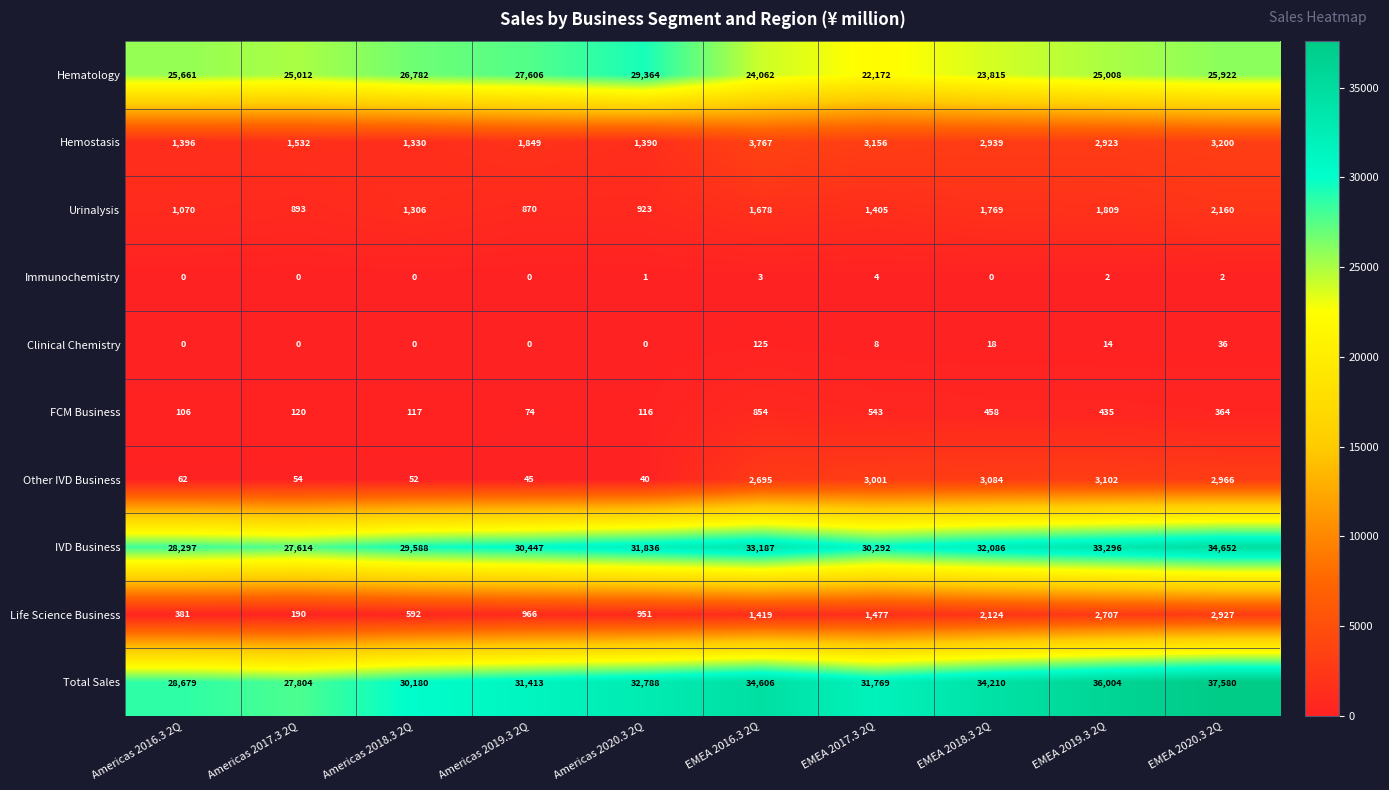

List the series in order of their peak value, highest first.

Total Sales, IVD Business, Hematology, Hemostasis, Other IVD Business, Life Science Business, Urinalysis, FCM Business, Clinical Chemistry, Immunochemistry